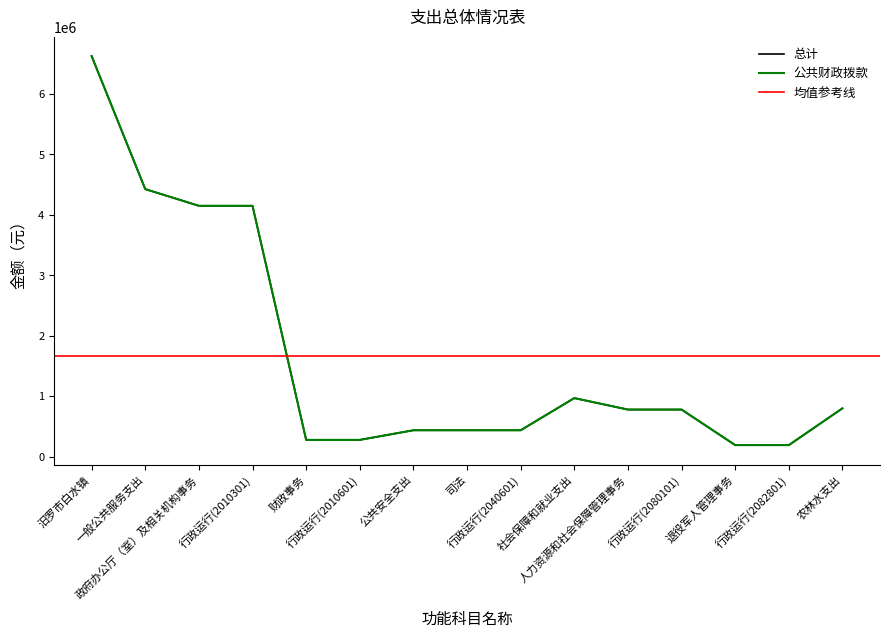

What value does the 总计 series have at 行政运行(2040601)?

435358.4